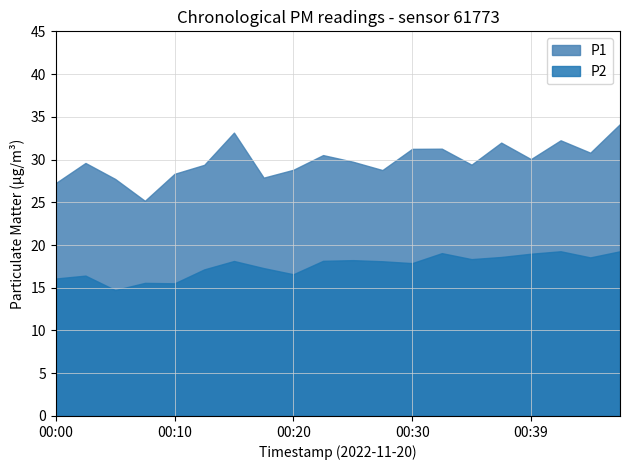

Which has a higher value, 00:22 or 00:08?

00:22